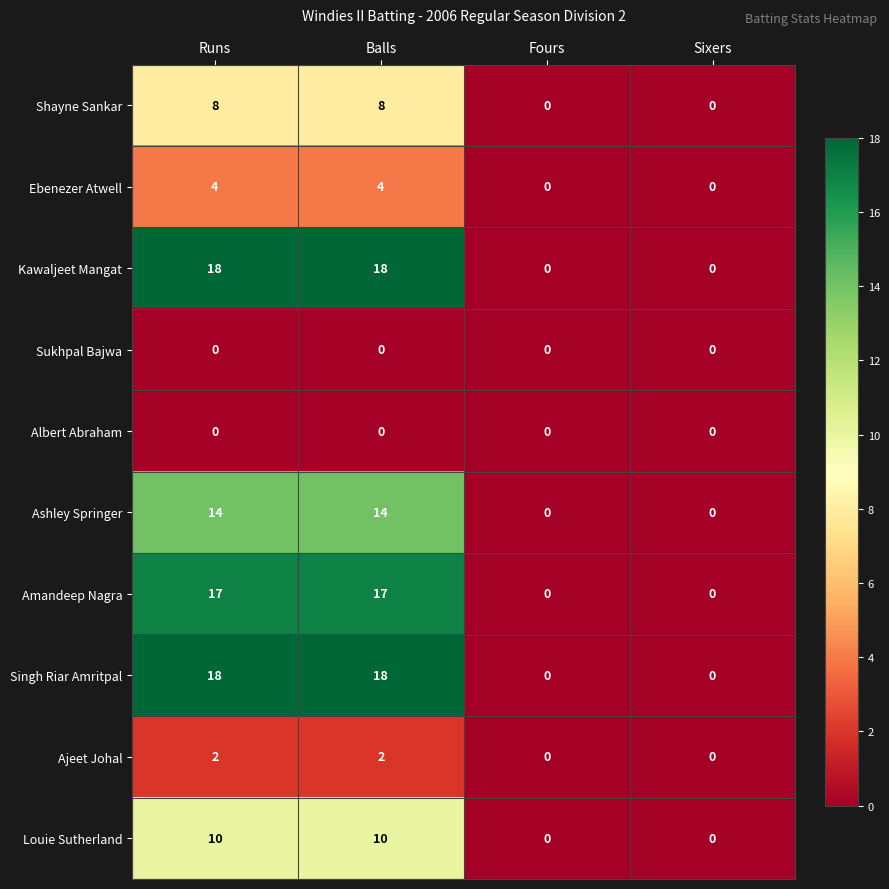

Count the Louie Sutherland values in the range 0 to 10.

4